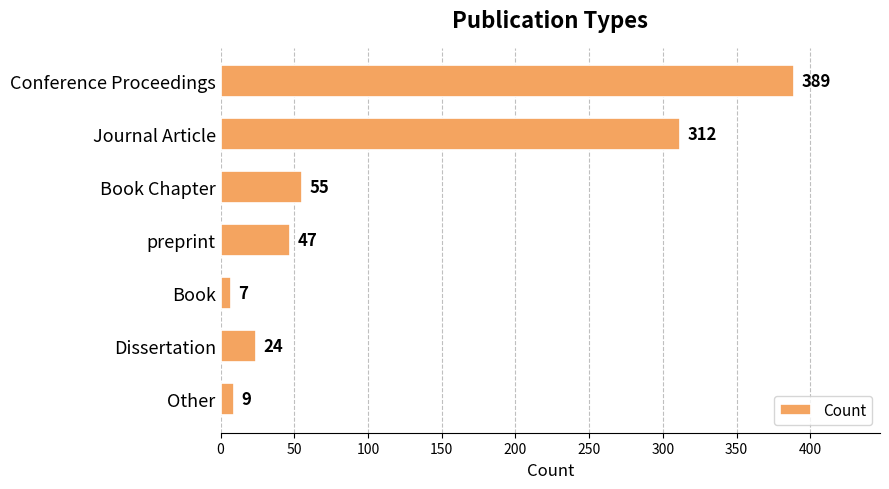

Which has a higher value, Other or Dissertation?

Dissertation